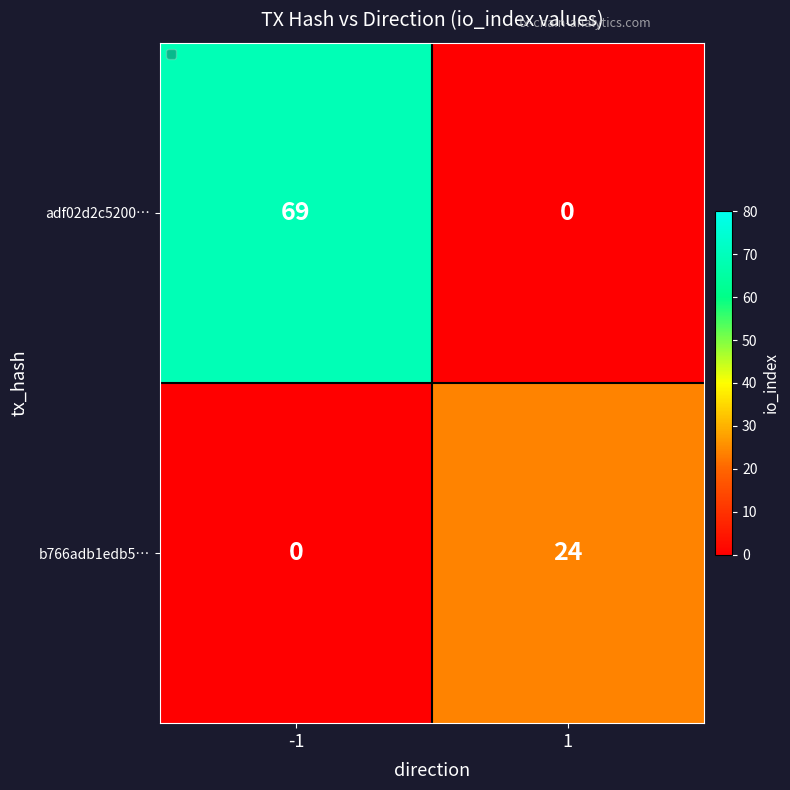

What is the sum of the adf02d2c5200… values at -1 and 1?

69